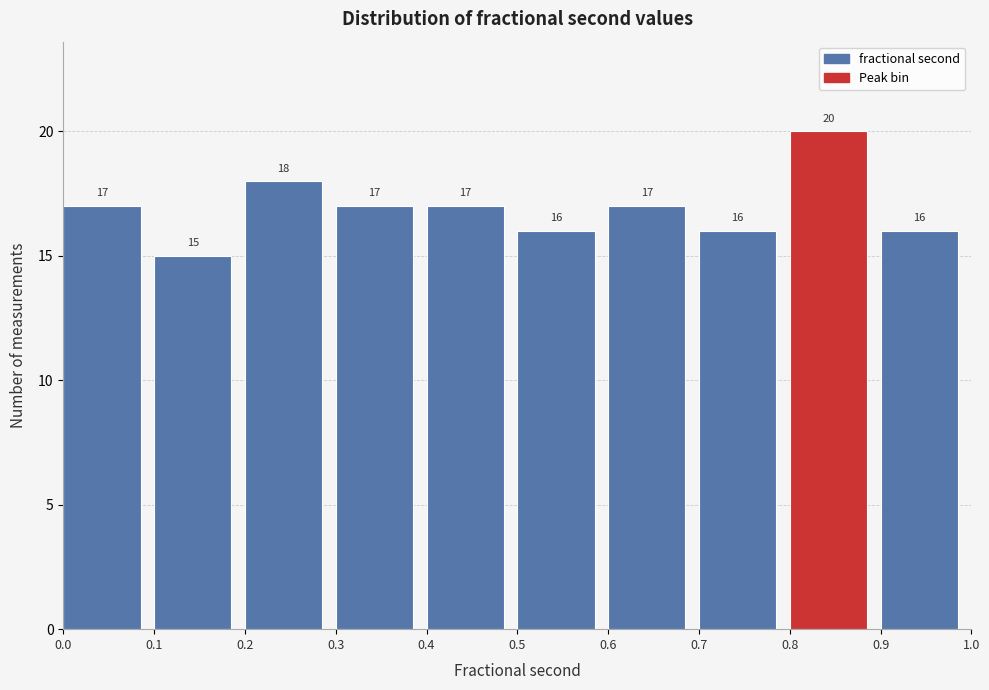

Which range on the x-axis has the tallest bar?

0.8 to 0.9